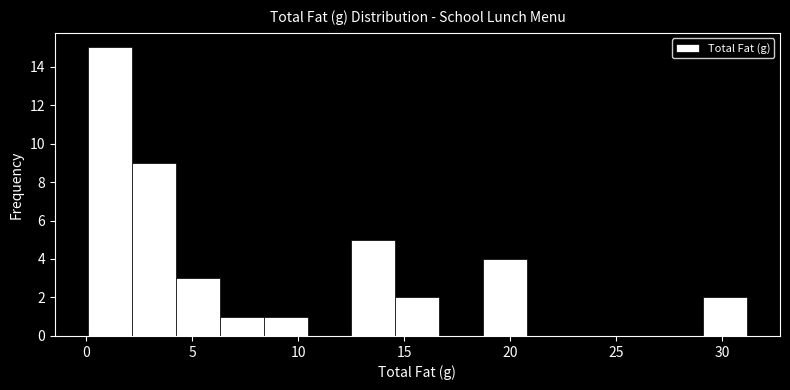

Reading left to right, list every bar in this chart as the range it spans on the x-axis followed by its height. Neither the bar edges nor the heights are printed on the chart, so give them approximately, as read against the axes.

0.0 to 2.0: 15
2.0 to 4.0: 9
4.0 to 6.5: 3
6.5 to 8.5: 1
8.5 to 10.5: 1
10.5 to 12.5: 0
12.5 to 14.5: 5
14.5 to 16.5: 2
16.5 to 18.5: 0
18.5 to 21.0: 4
21.0 to 23.0: 0
23.0 to 25.0: 0
25.0 to 27.0: 0
27.0 to 29.0: 0
29.0 to 31.0: 2